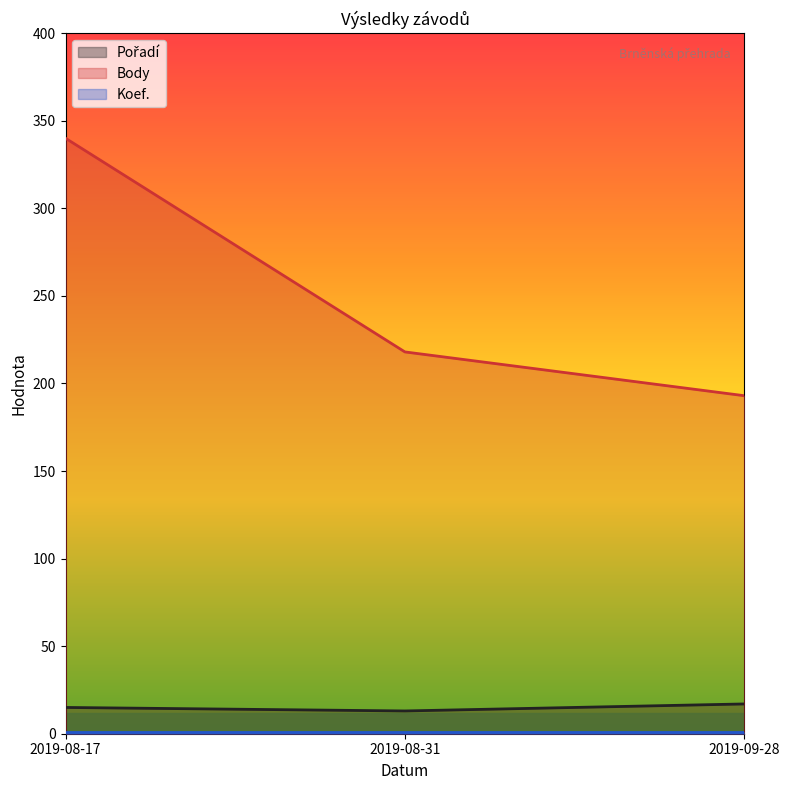

What is the label of the 2nd point from the right?

2019-08-31